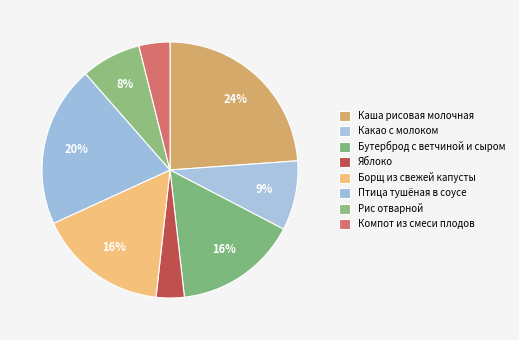

Between Птица тушёная в соусе and Какао с молоком, which is larger?

Птица тушёная в соусе